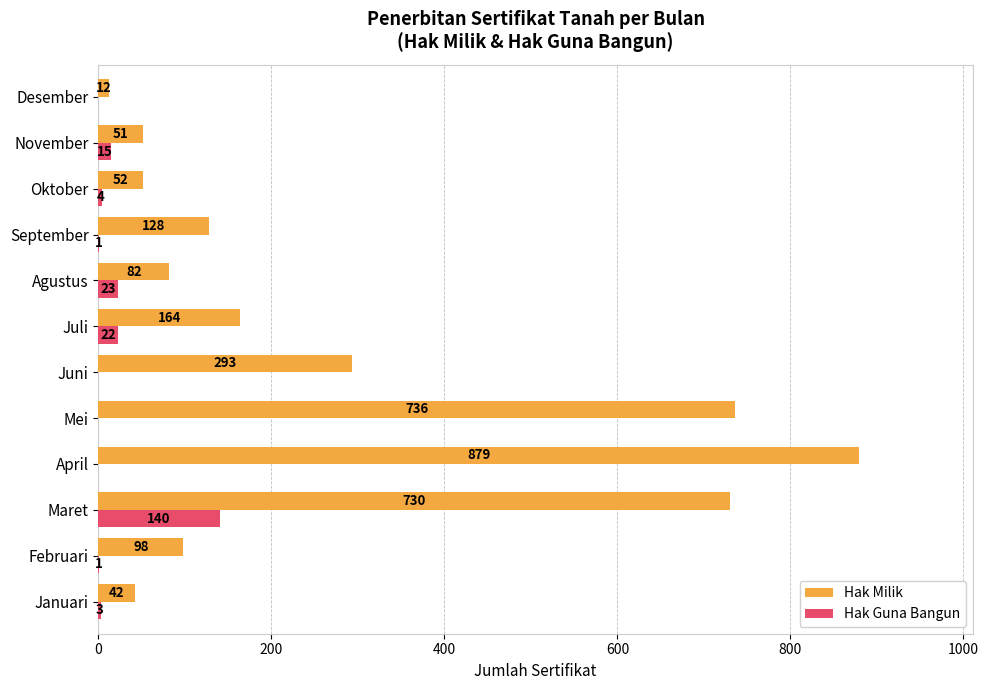

At which label is Hak Milik closest to 445?

Juni